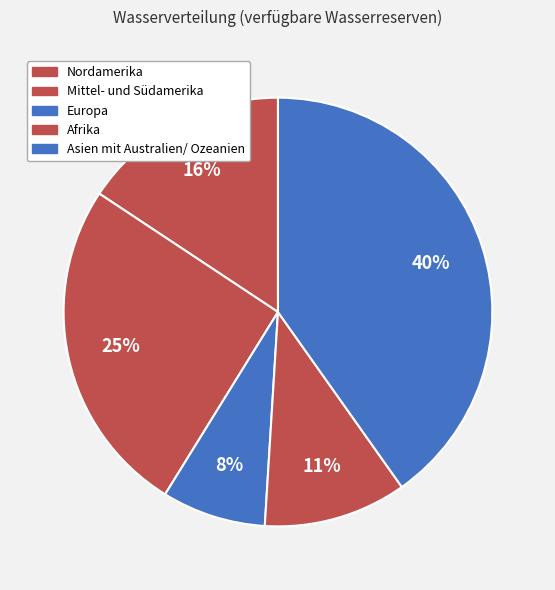

What is the smallest slice in the pie chart?

Europa